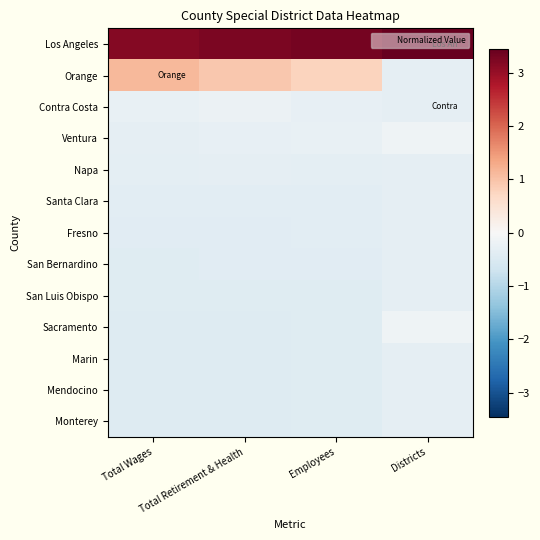

What is the difference between the highest and lowest values at Total Retirement & Health?

3.7